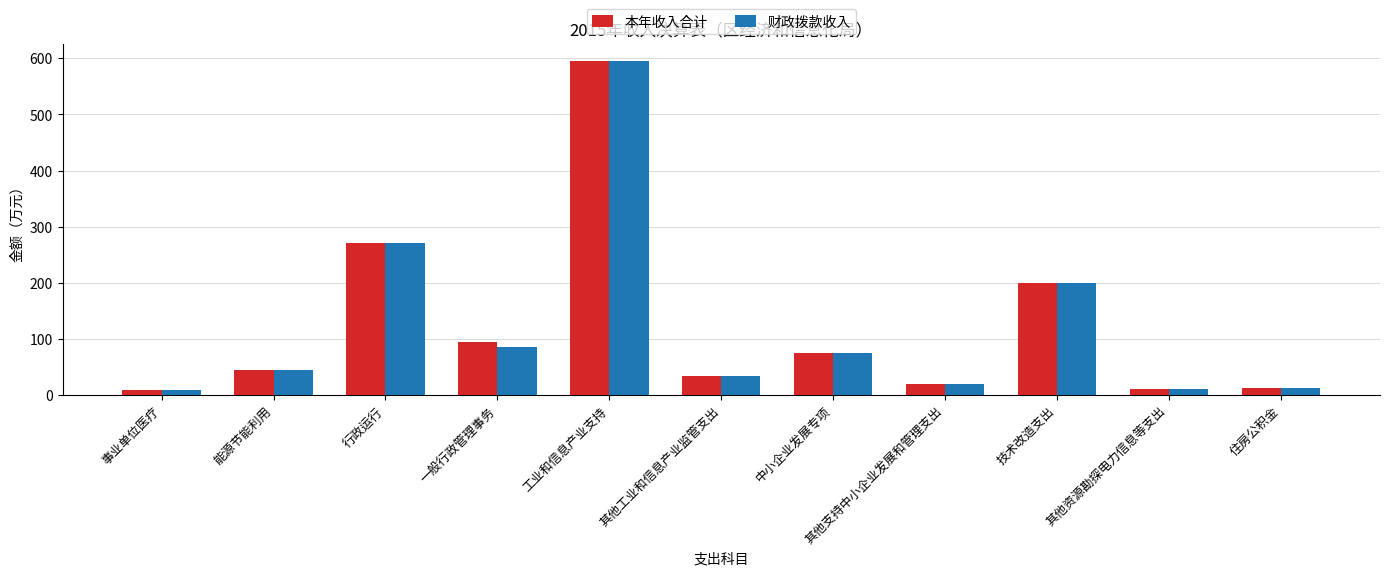

At which label is 本年收入合计 closest to 302?

行政运行